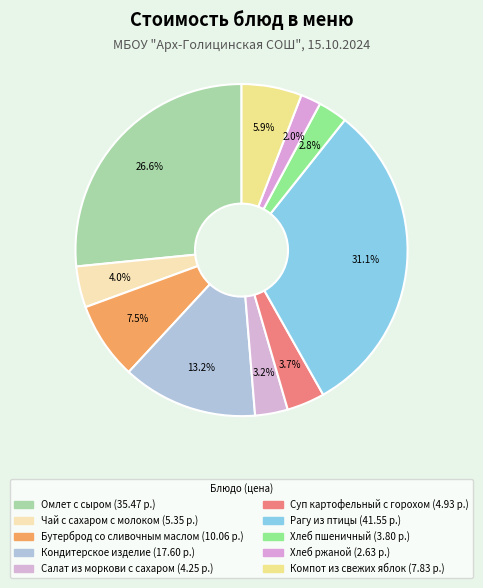

To the nearest percent, what percentage of the pie is Хлеб пшеничный?

3%